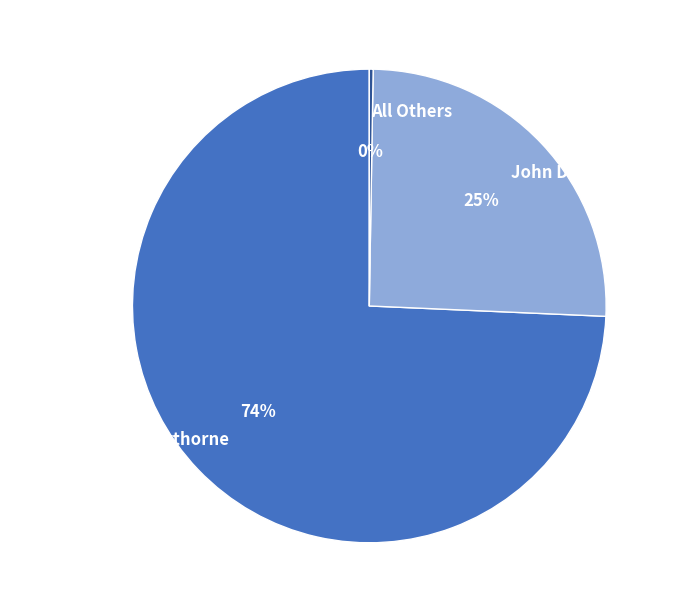

What is the ratio of the value at John David Norce to the value at Richard Scott Silverthorne?

0.3